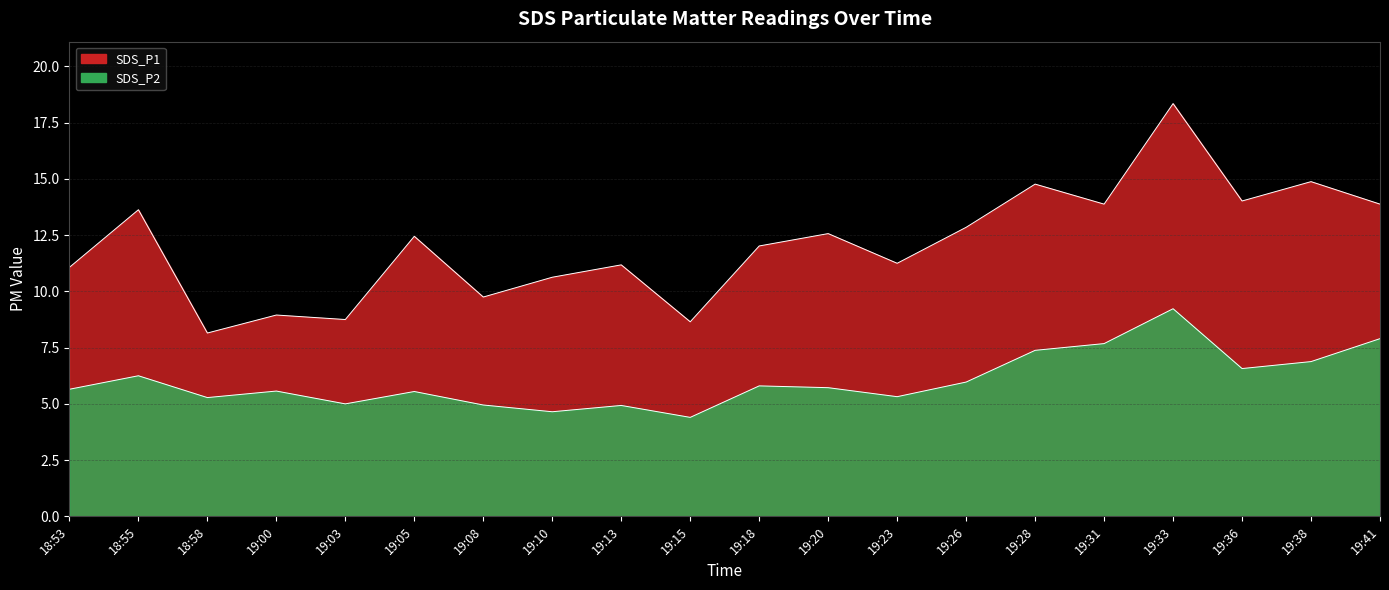

True or false: SDS_P2 and SDS_P1 intersect in this chart.

False